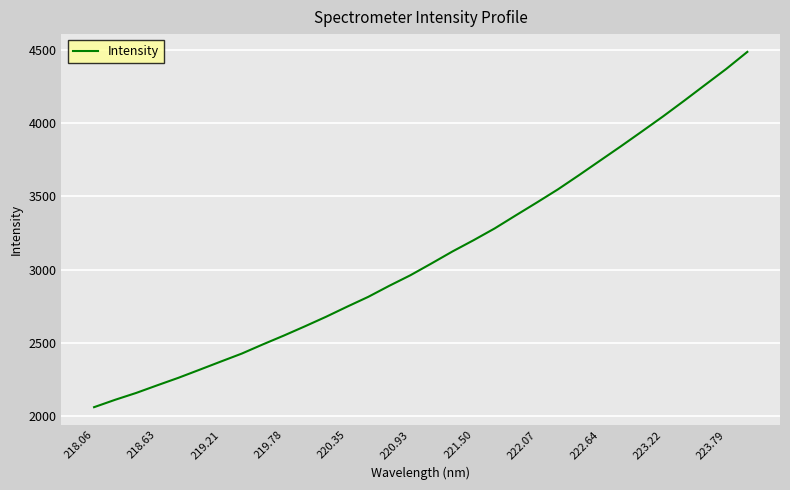

Does the chart display data point markers on the line(s)?

No